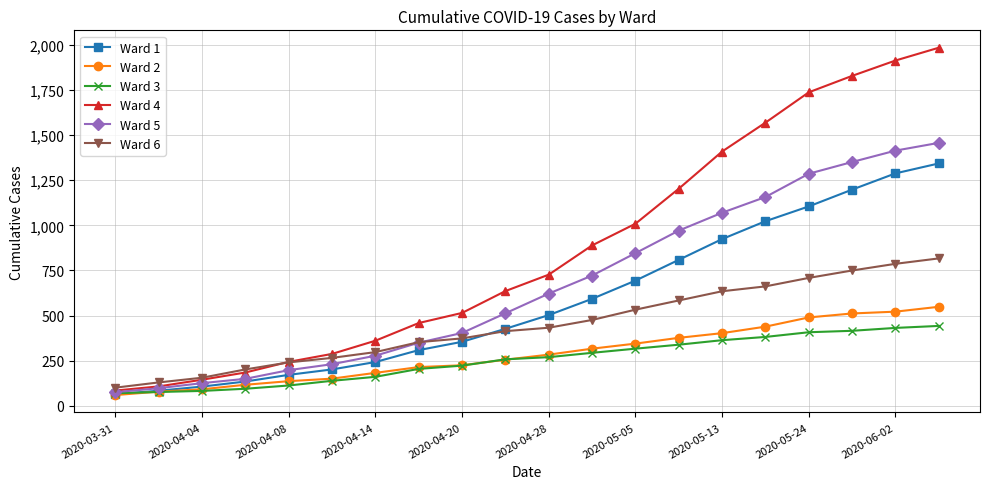

List the series in order of their peak value, highest first.

Ward 4, Ward 5, Ward 1, Ward 6, Ward 2, Ward 3